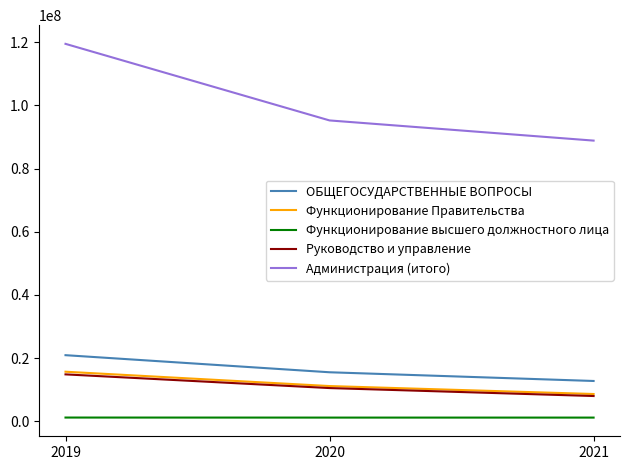

Count the number of data series in this chart.

5